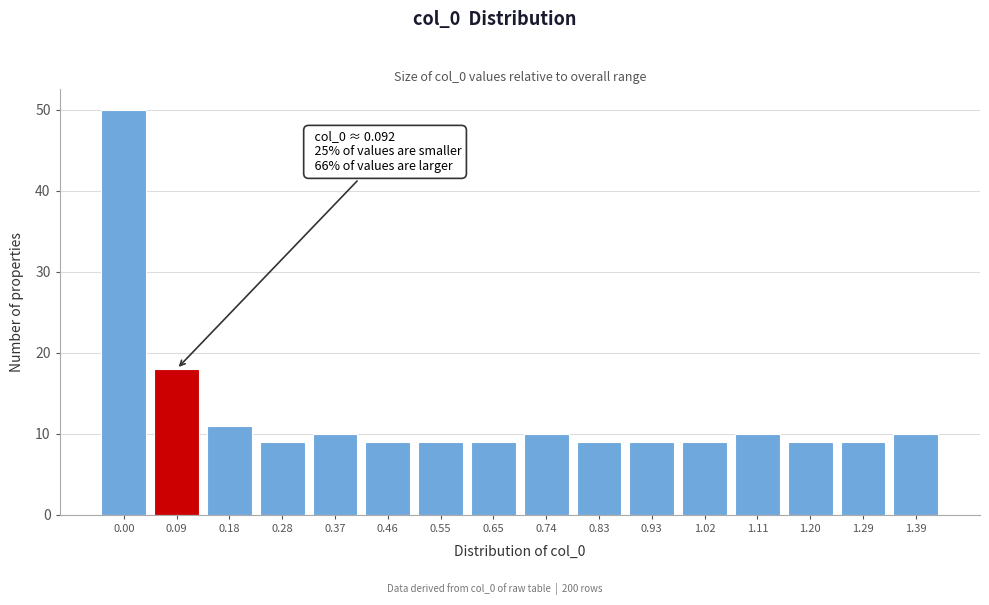

Reading left to right, extract all data points from this chart.

50	18	11	9	10	9	9	9	10	9	9	9	10	9	9	10